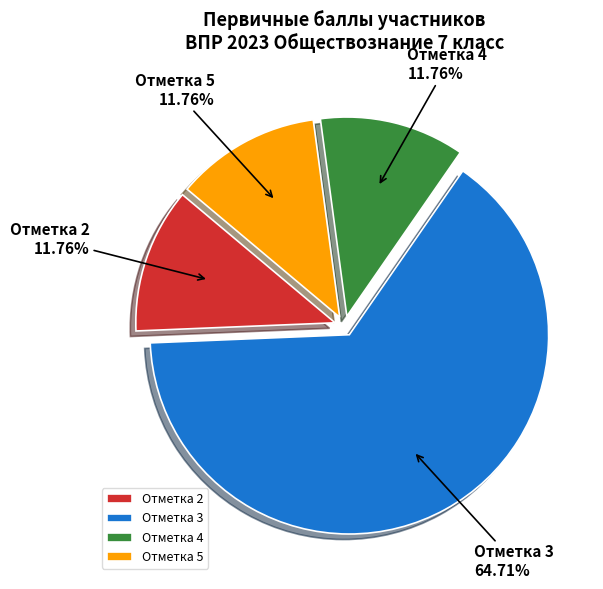

What is the majority slice?

Отметка 3